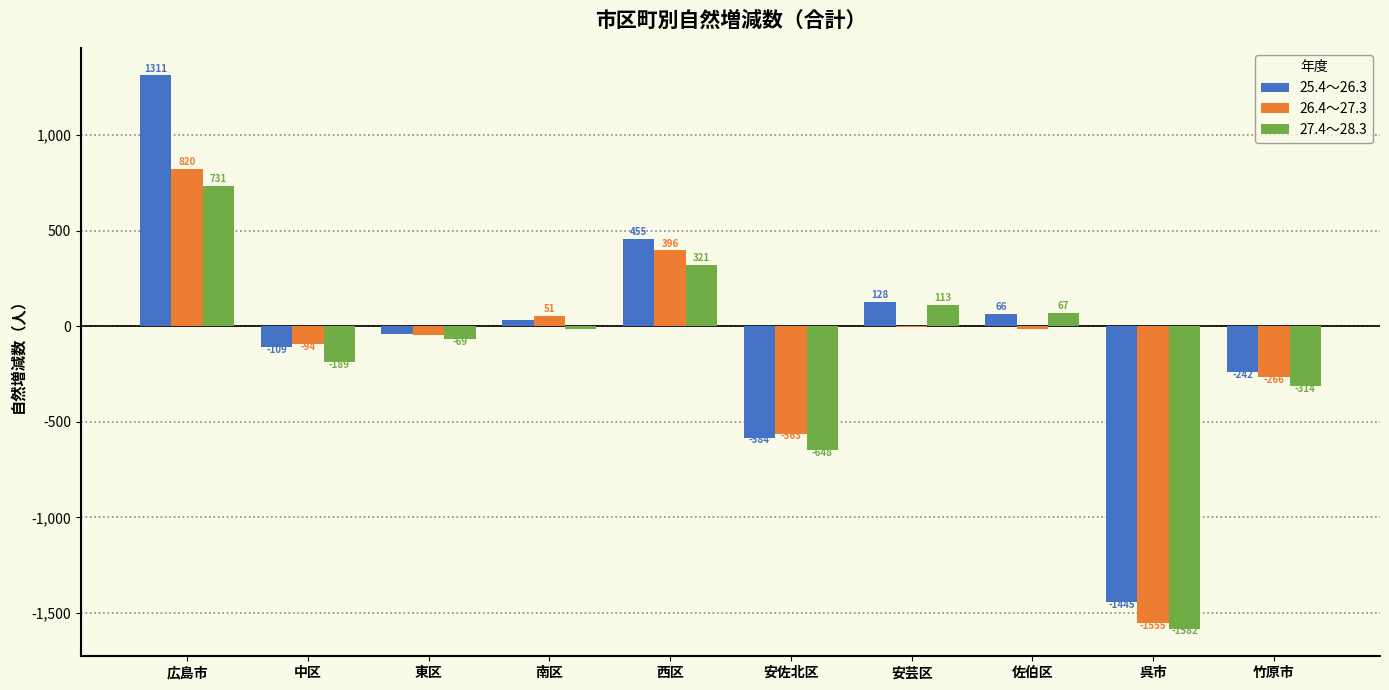

What is the spread (max minus min) of values at 南区?

65